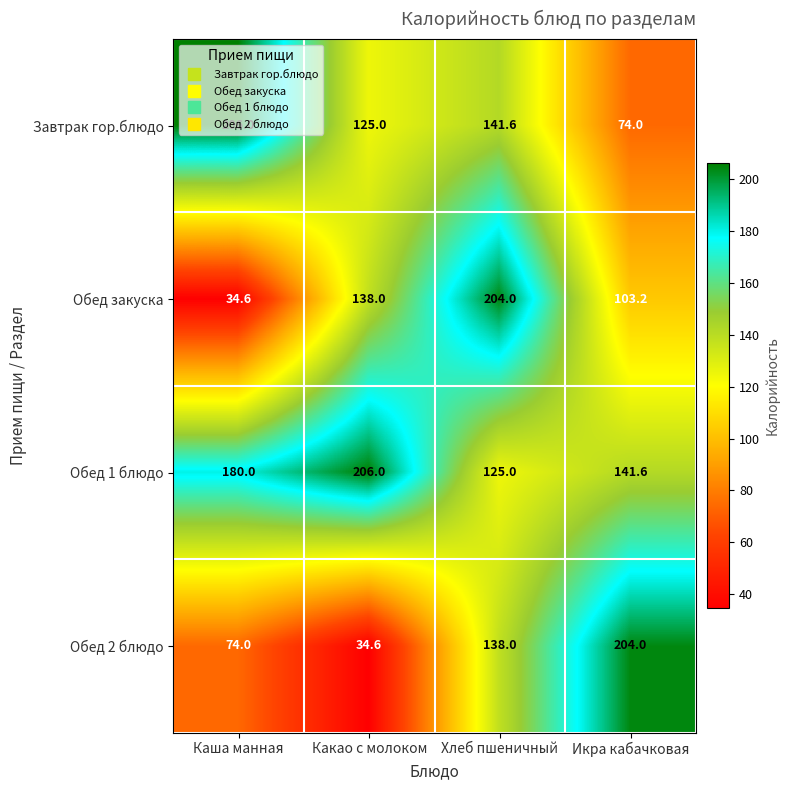

What is the sum of all Завтрак гор.блюдо values?

546.6